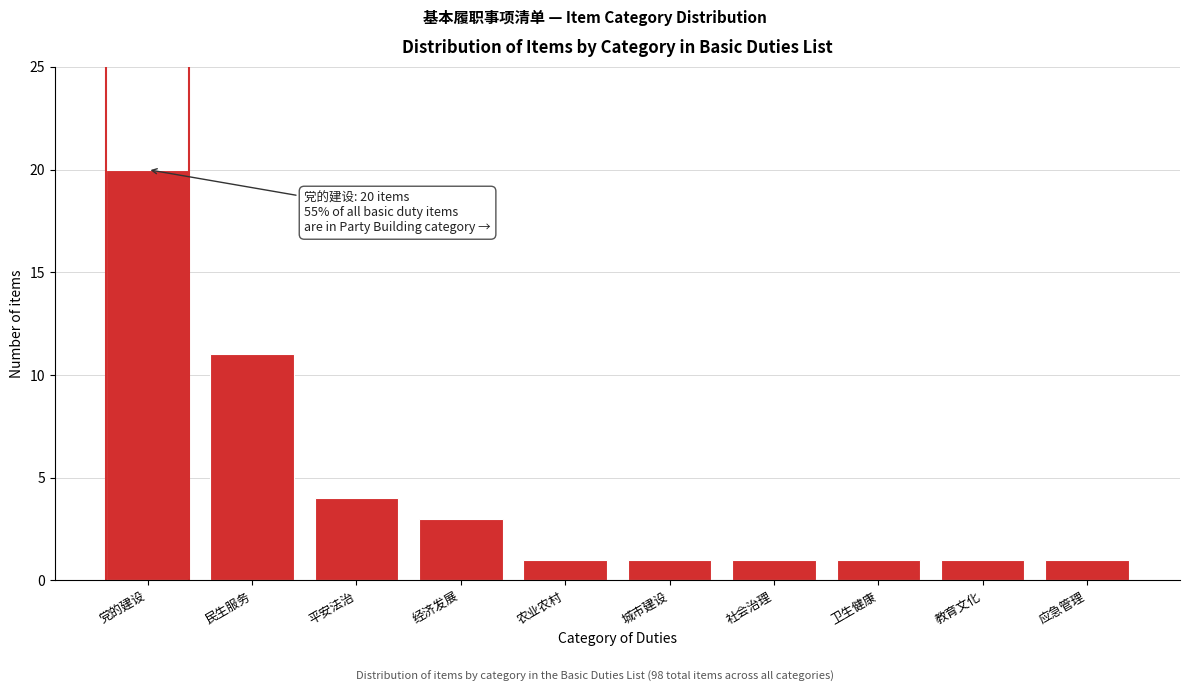

Reading left to right, transcribe all the data shown in this chart.

20	11	4	3	1	1	1	1	1	1